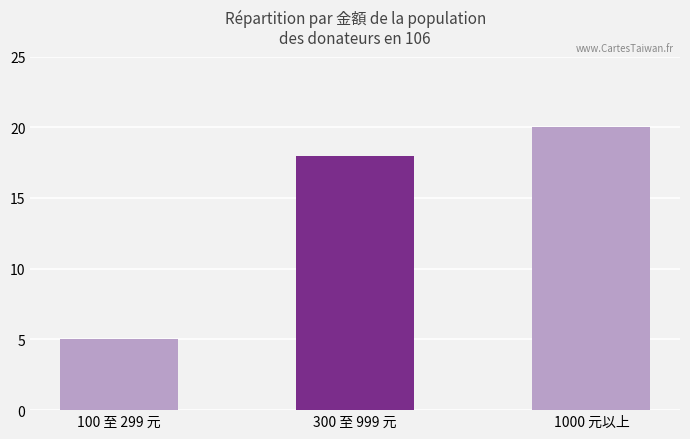

What is the sum of the values at 1000 元以上 and 100 至 299 元?

25